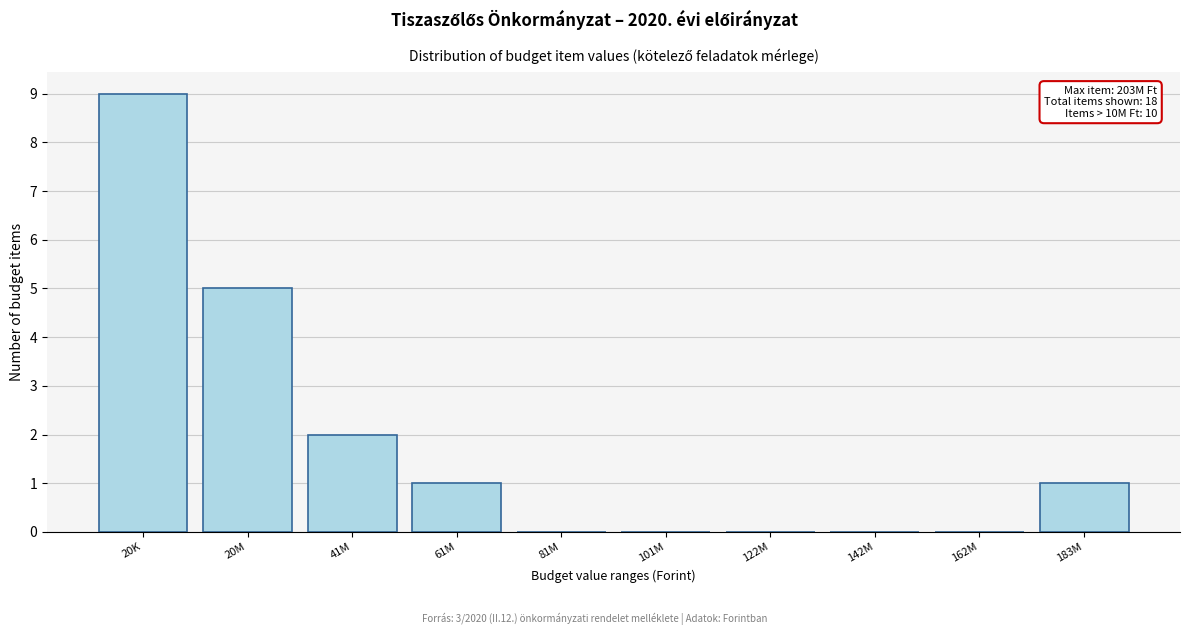

Reading left to right, list all the values displayed in this chart.

20K=9	20M=5	41M=2	61M=1	81M=0	101M=0	122M=0	142M=0	162M=0	183M=1